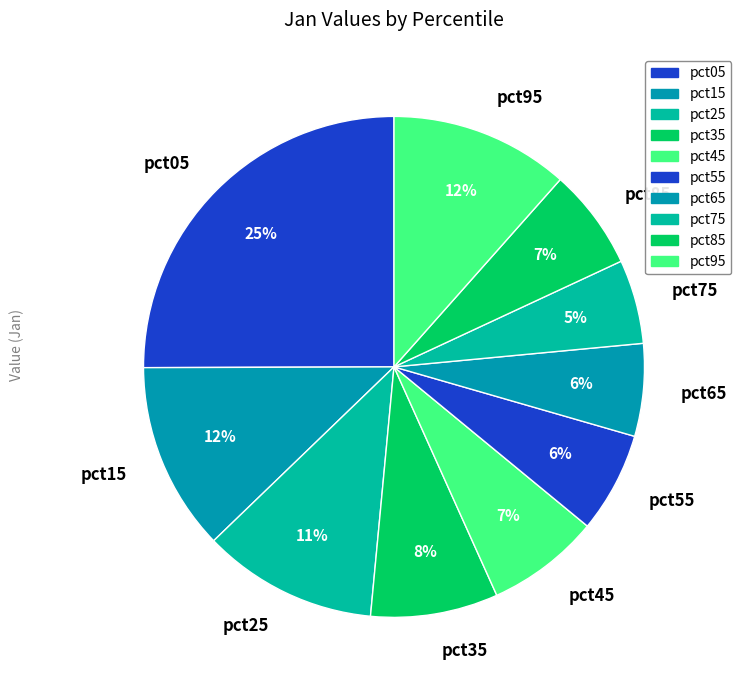

Is the sum of pct65 and pct35 greater than half?

No